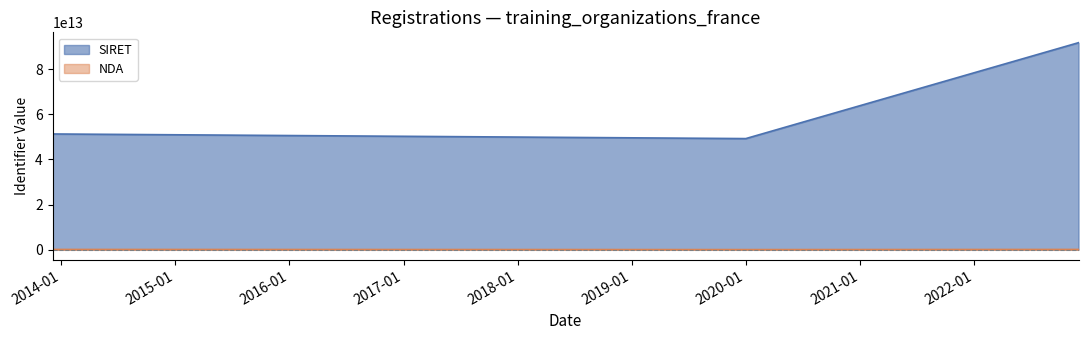

Which series has the largest total across all categories?

SIRET